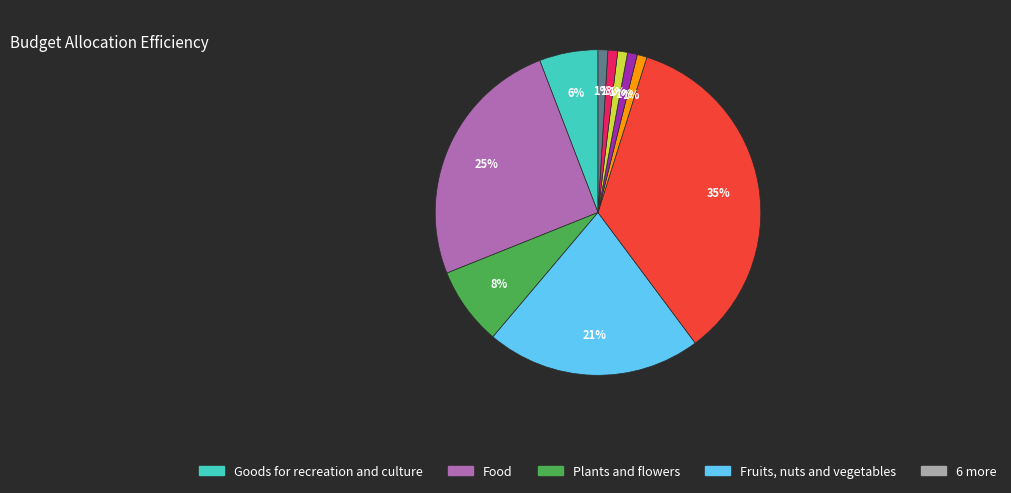

Does any single category account for the majority?

No